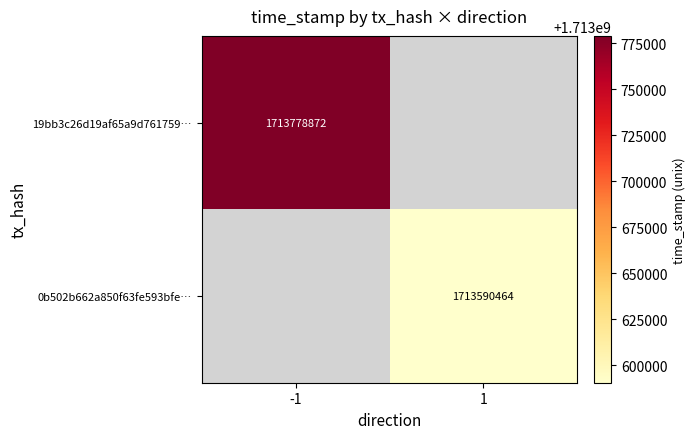

The 0b502b662a850f63fe593bfe… series shows 1713590464 at 1. True or false?

True